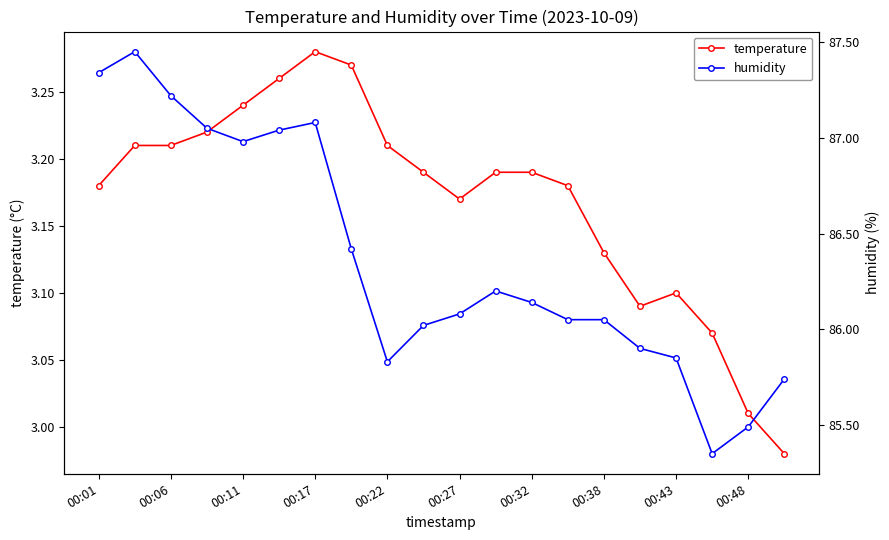

At which category does the chart reach its minimum across all series?

19